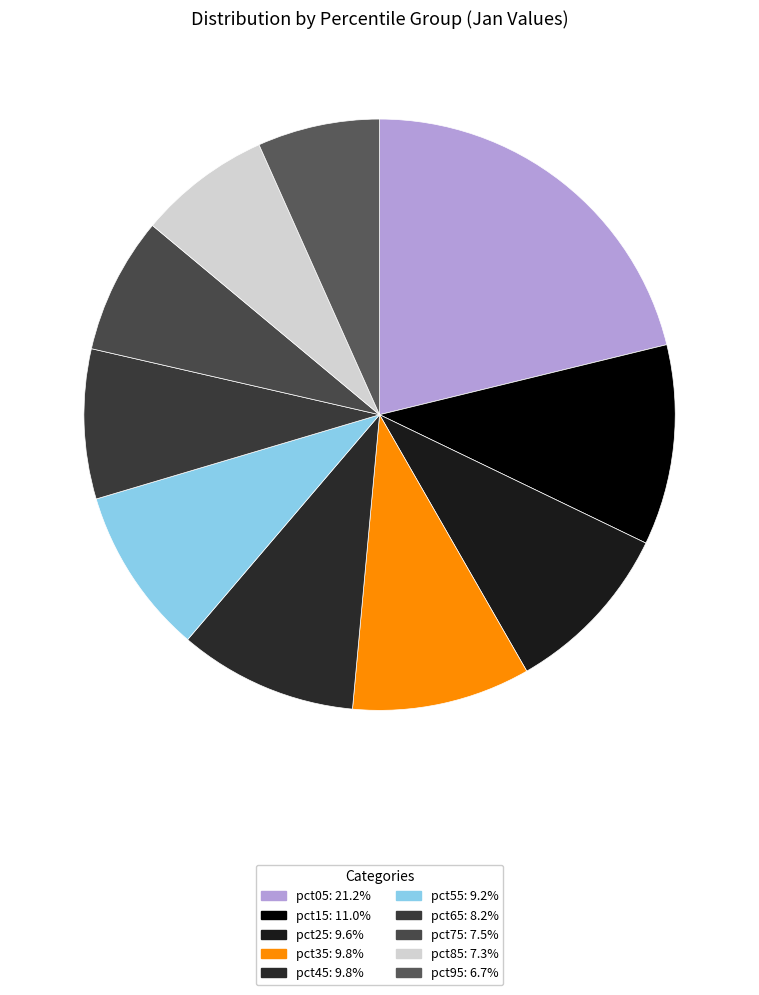

What percentage do pct15 and pct65 together represent?

19.1%